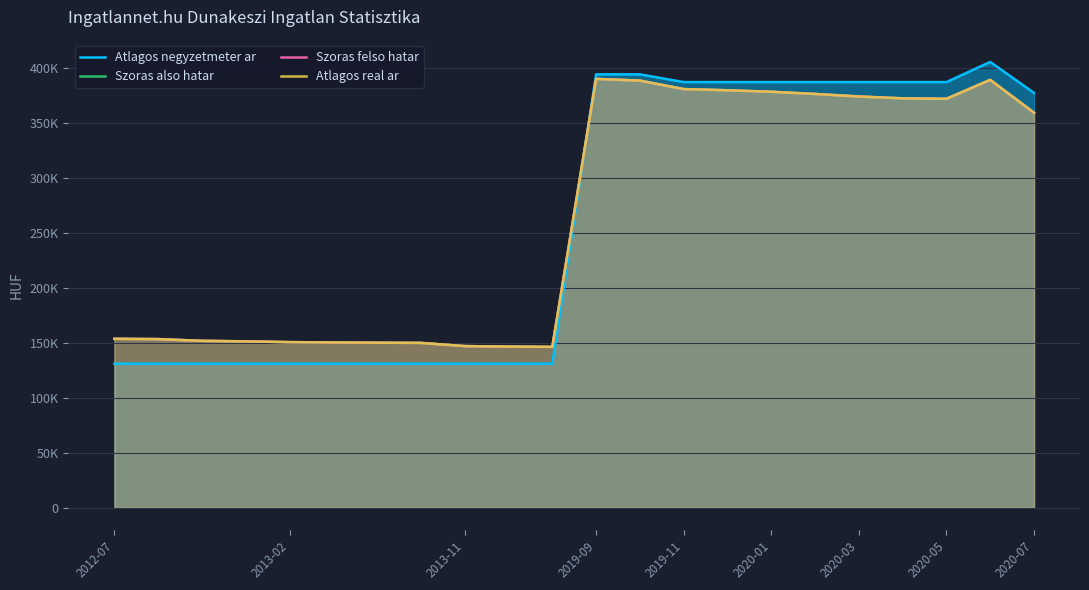

True or false: Szoras also hatar and Szoras felso hatar cross at least once.

False